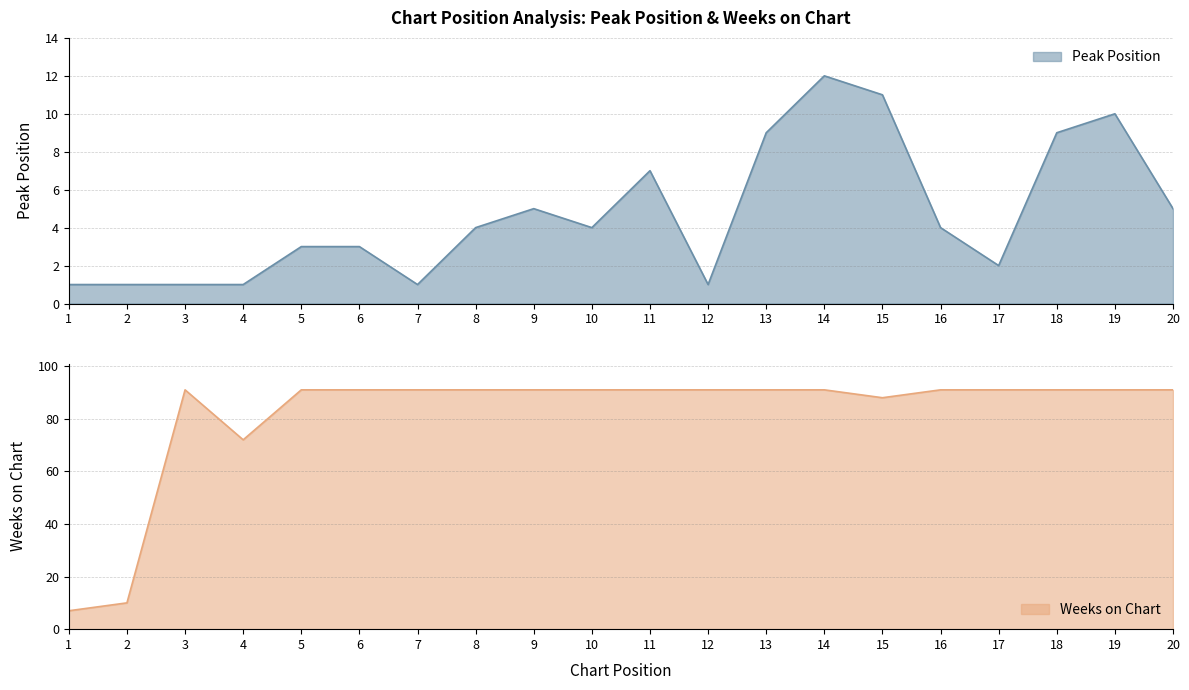

What are all the series names shown in the legend?

Peak Position, Weeks on Chart